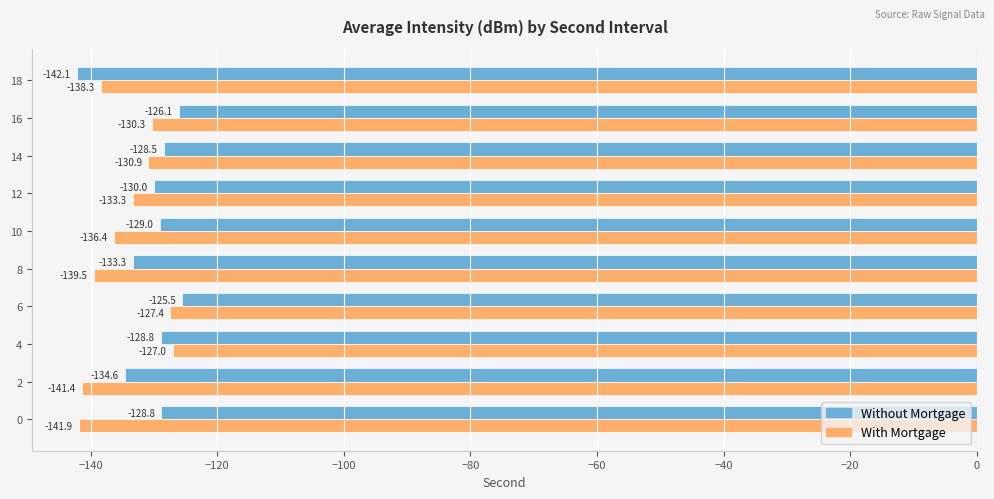

Which series has the largest range (max minus min)?

Without Mortgage